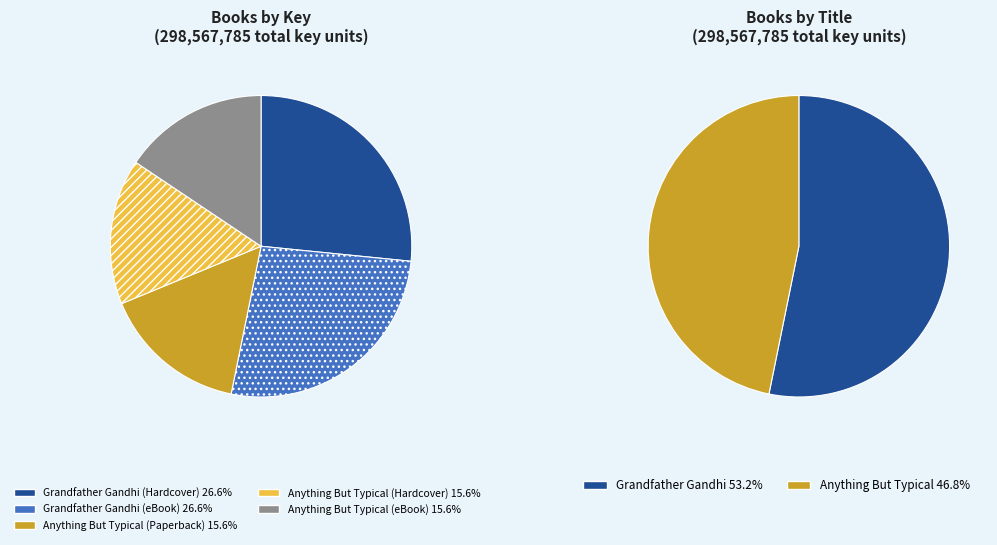

Which has a higher value, Anything But Typical (eBook) or Grandfather Gandhi (Hardcover)?

Grandfather Gandhi (Hardcover)